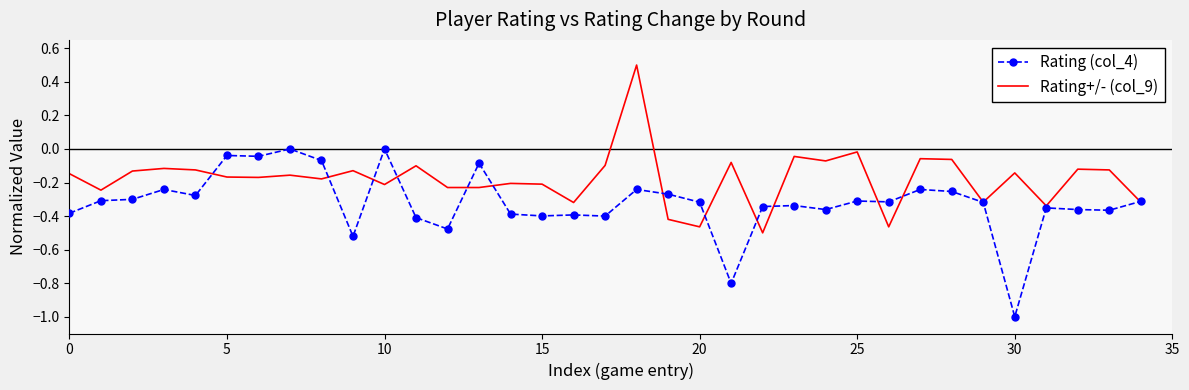

Which series has the largest total across all categories?

Rating+/- (col_9)